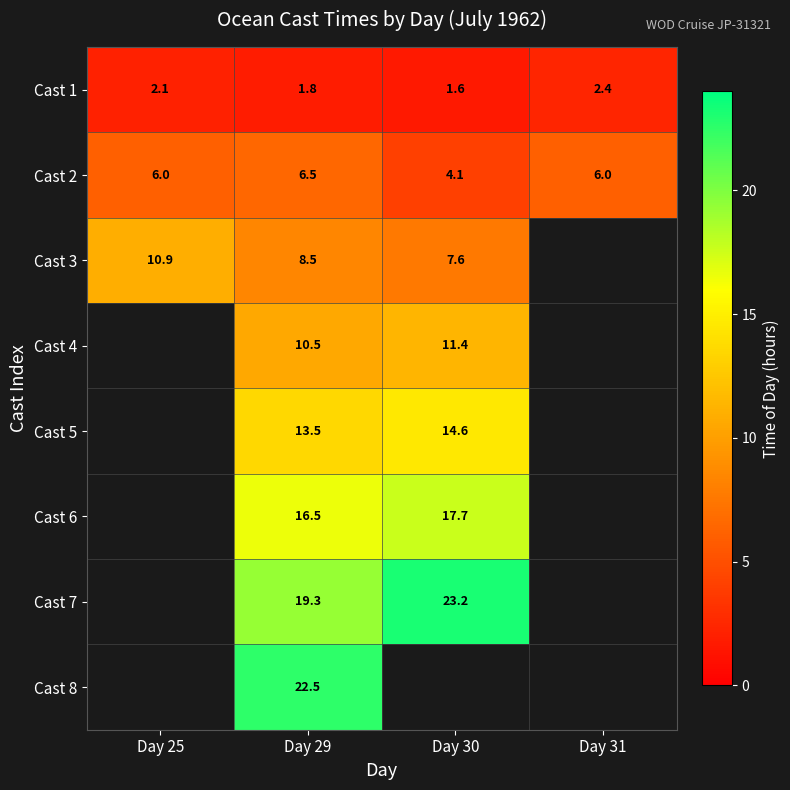

What is the spread (max minus min) of values at Day 29?

20.7